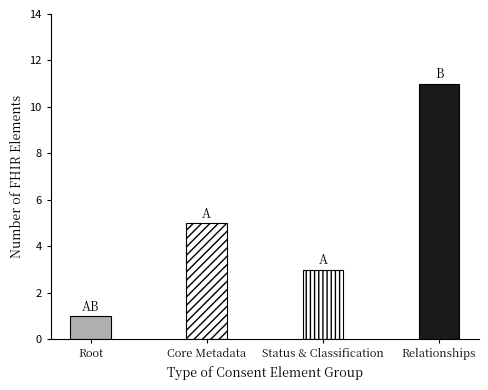

Which label corresponds to the smallest value in the chart?

Root